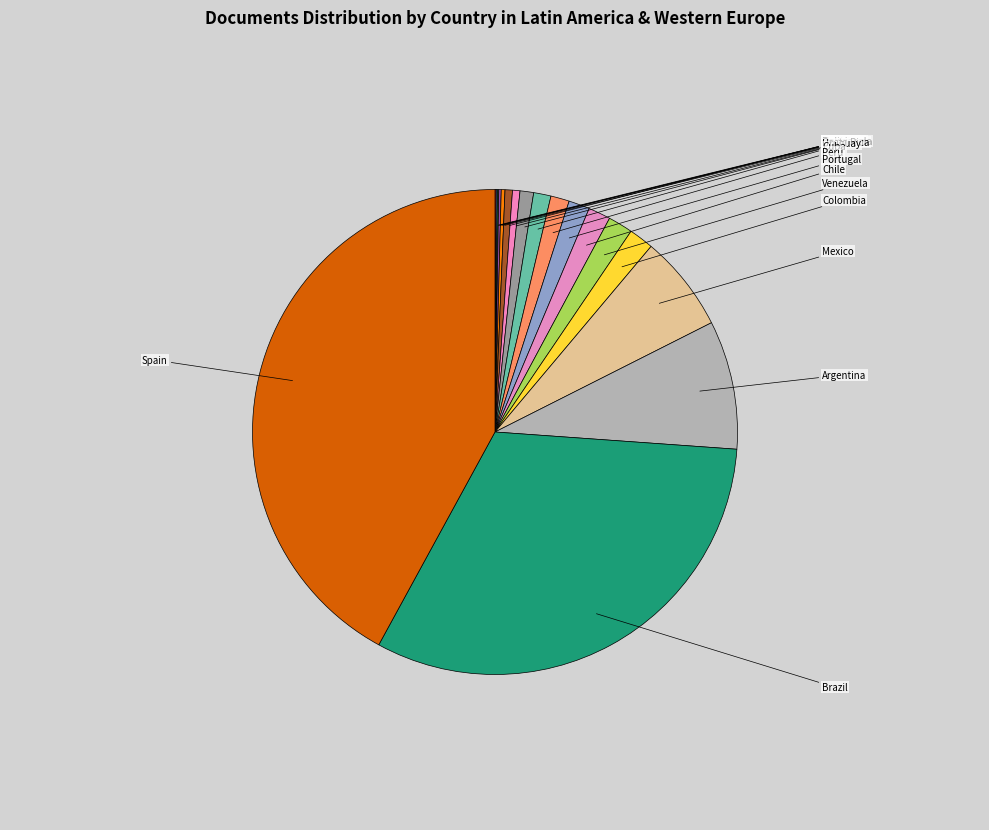

Is it true that Cuba is 12% of the pie?

False